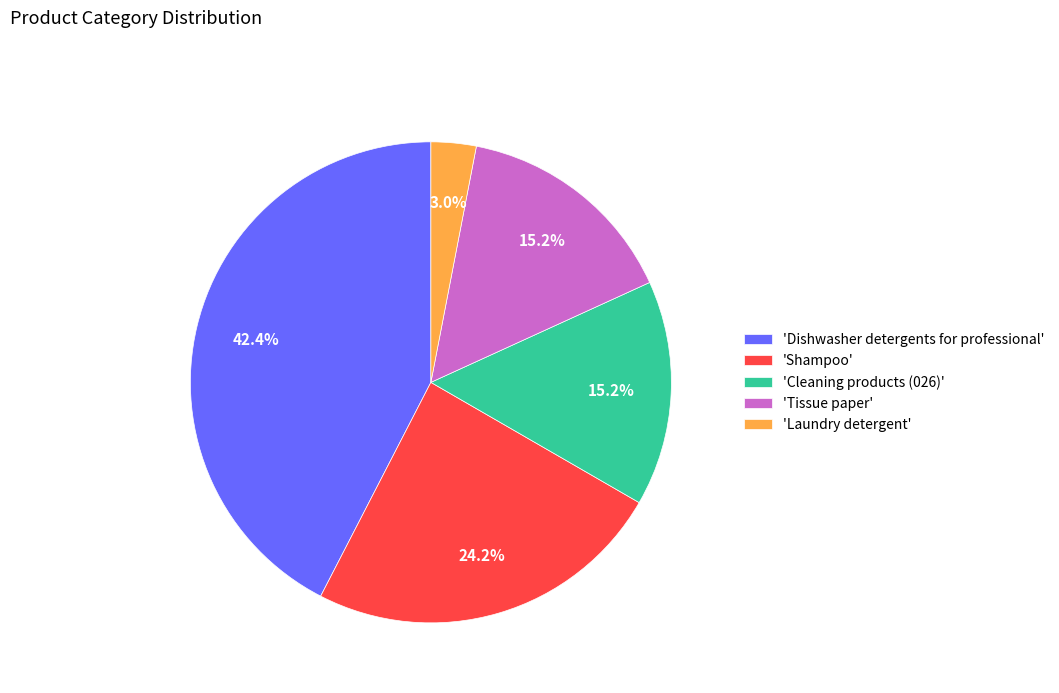

To the nearest percent, what is the average slice percentage?

20%